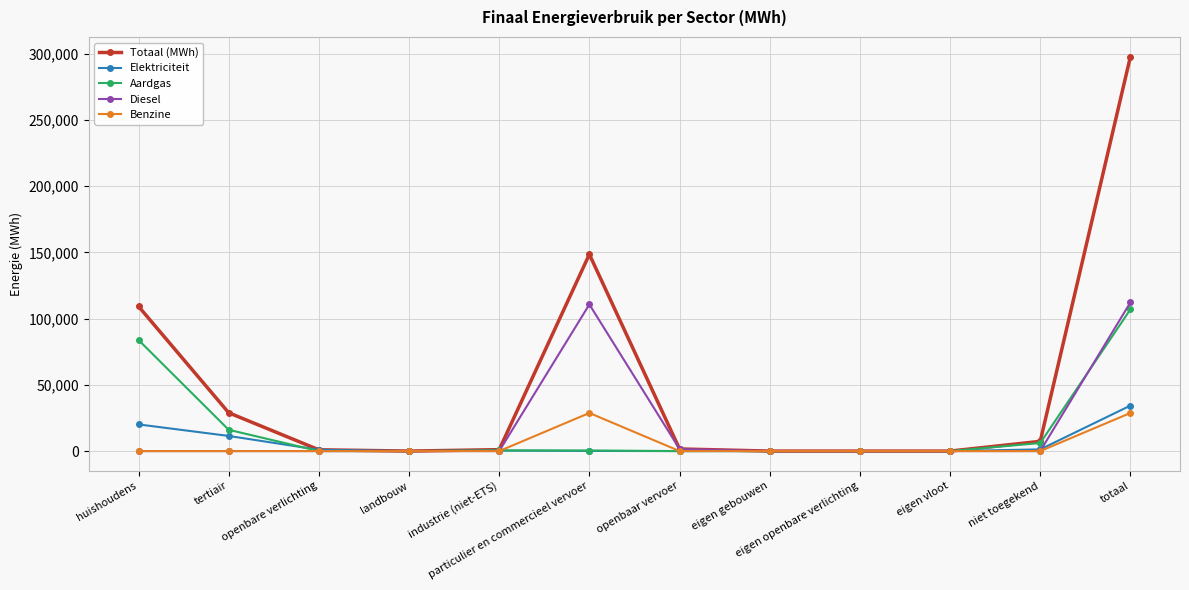

What is the maximum value shown in the chart?

297704.0